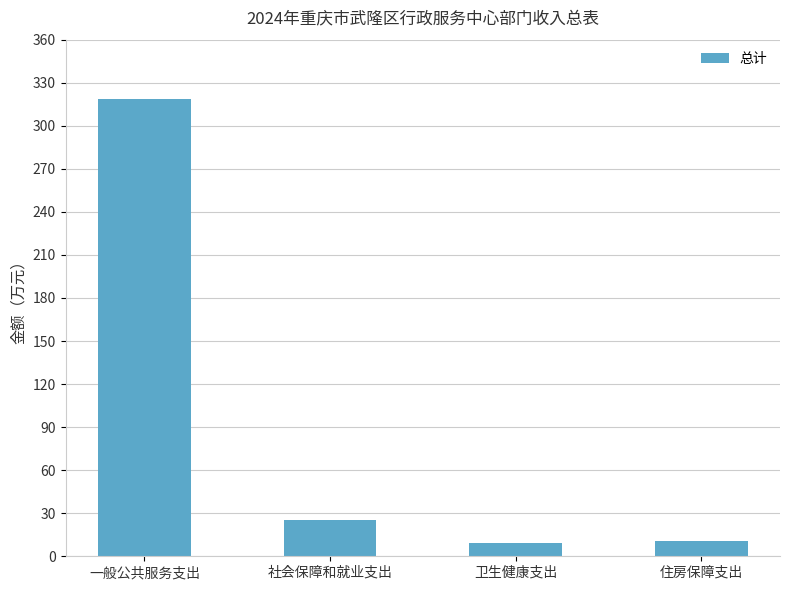

What is the approximate value at 社会保障和就业支出?

25.3